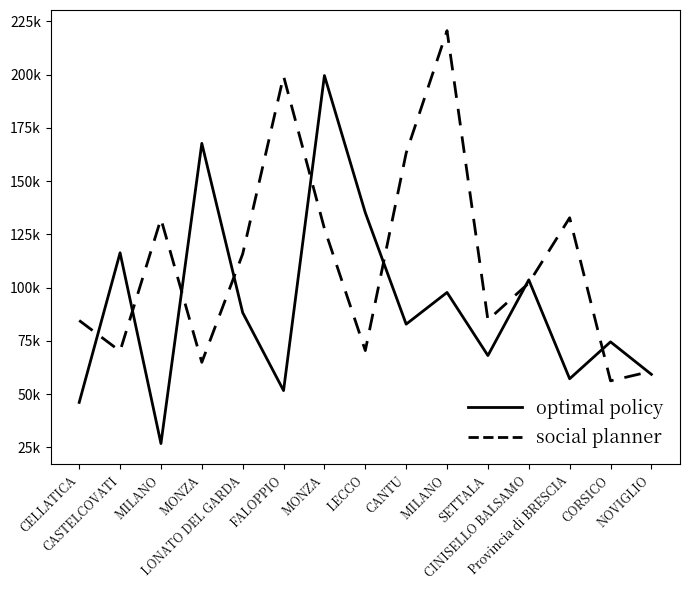

What are all the series names shown in the legend?

optimal policy, social planner